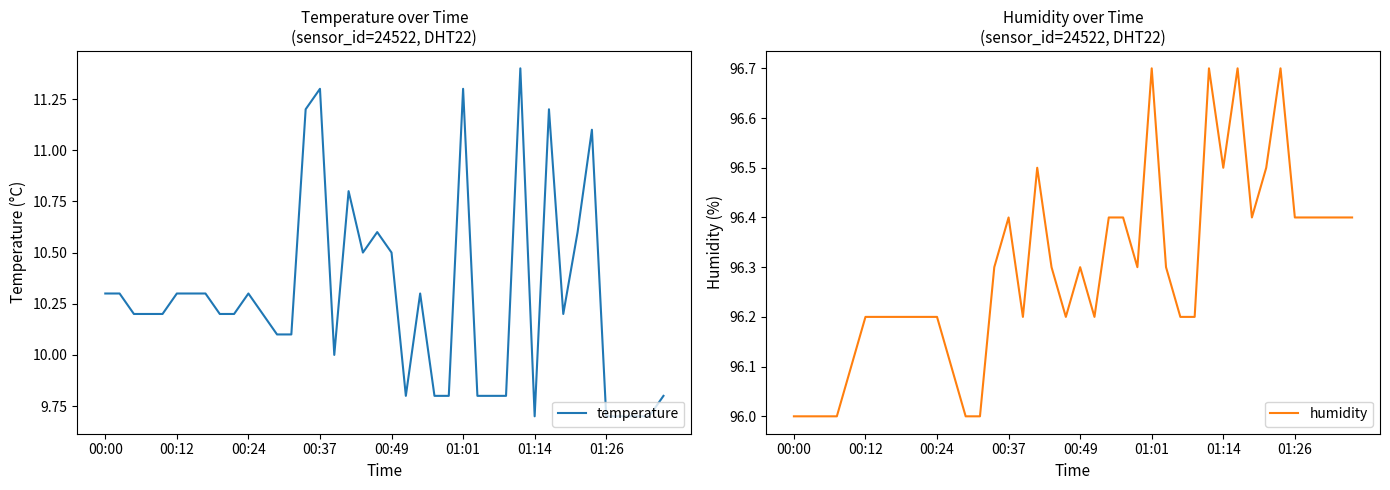

What is the minimum value for temperature?

9.7